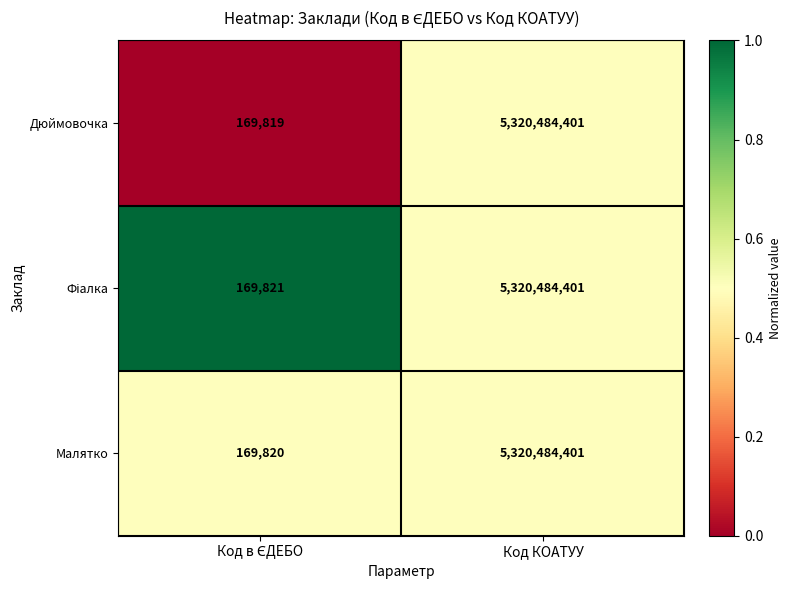

Which series has the widest spread of values?

Дюймовочка